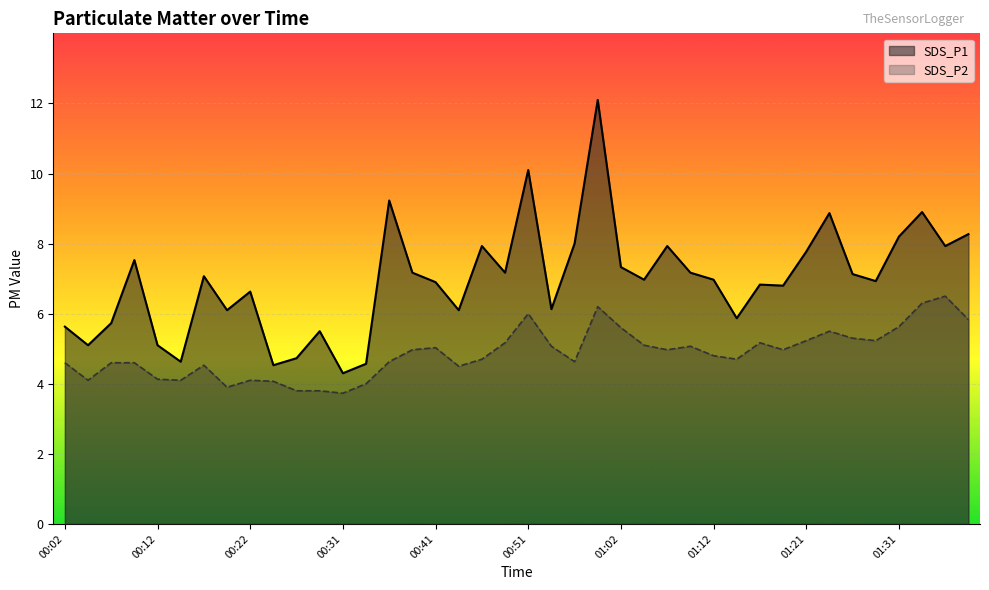

The value of SDS_P1 at 00:02 is 5.6. True or false?

True